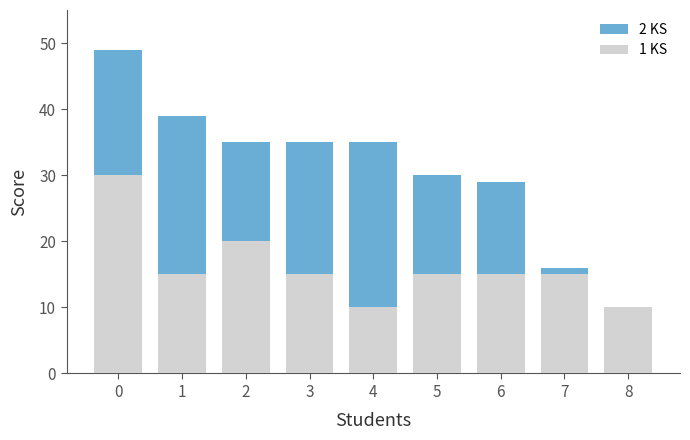

What are all the series names shown in the legend?

2 KS, 1 KS